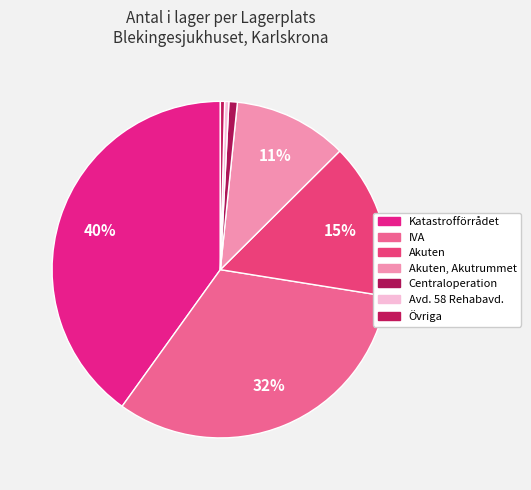

How many segments does this pie chart have?

7